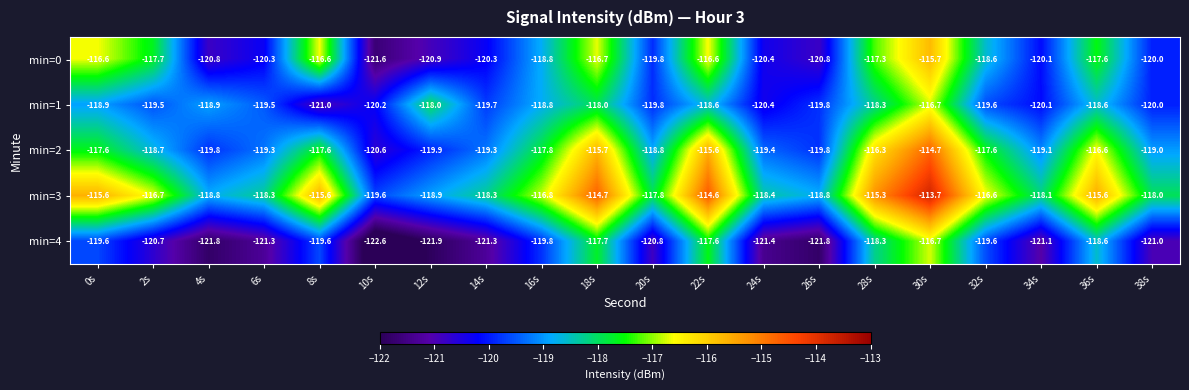

What is the sum of the min=4 values at 16s and 22s?

-237.4